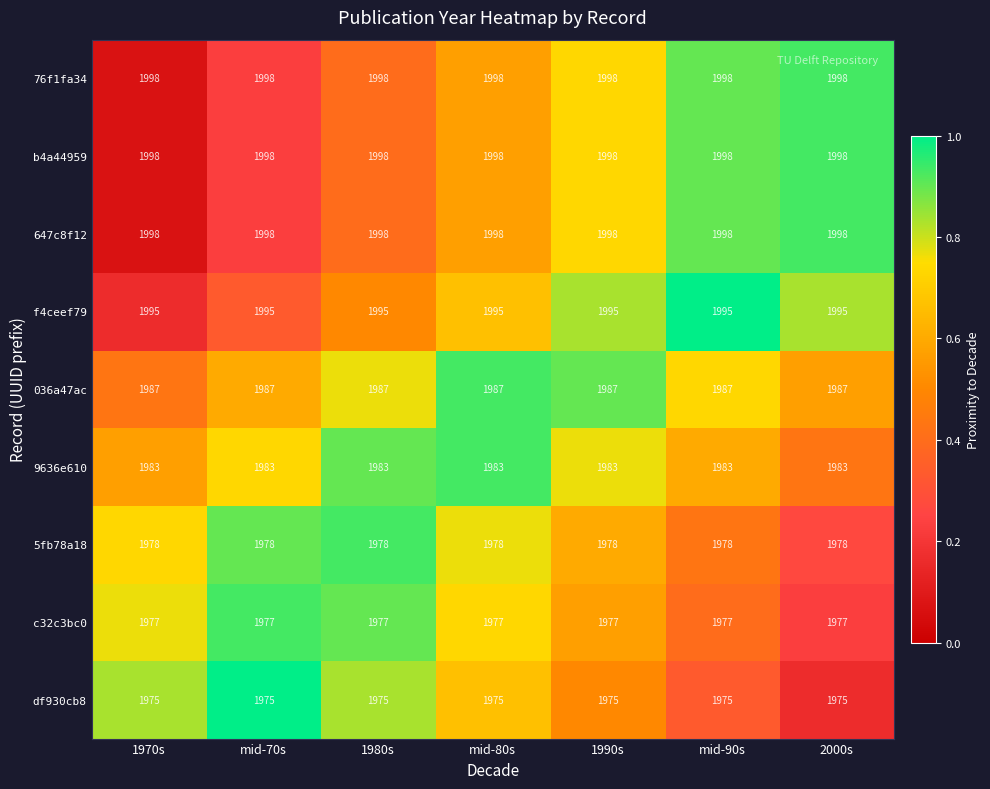

What is the spread (max minus min) of values at 2000s?

23